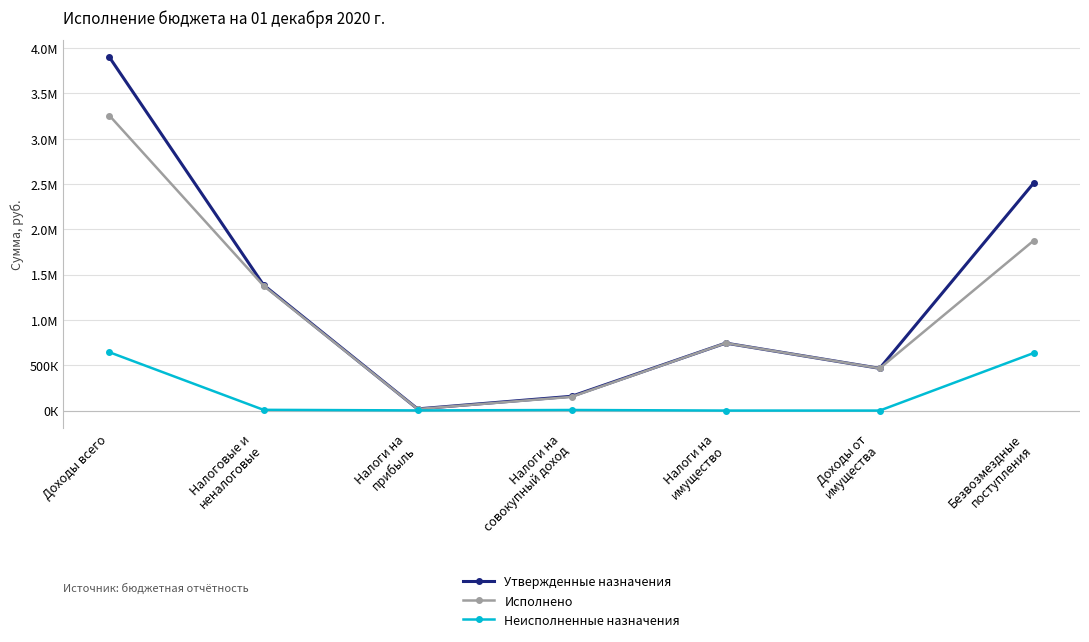

At how many categories does at least one series exceed 3304631?

1